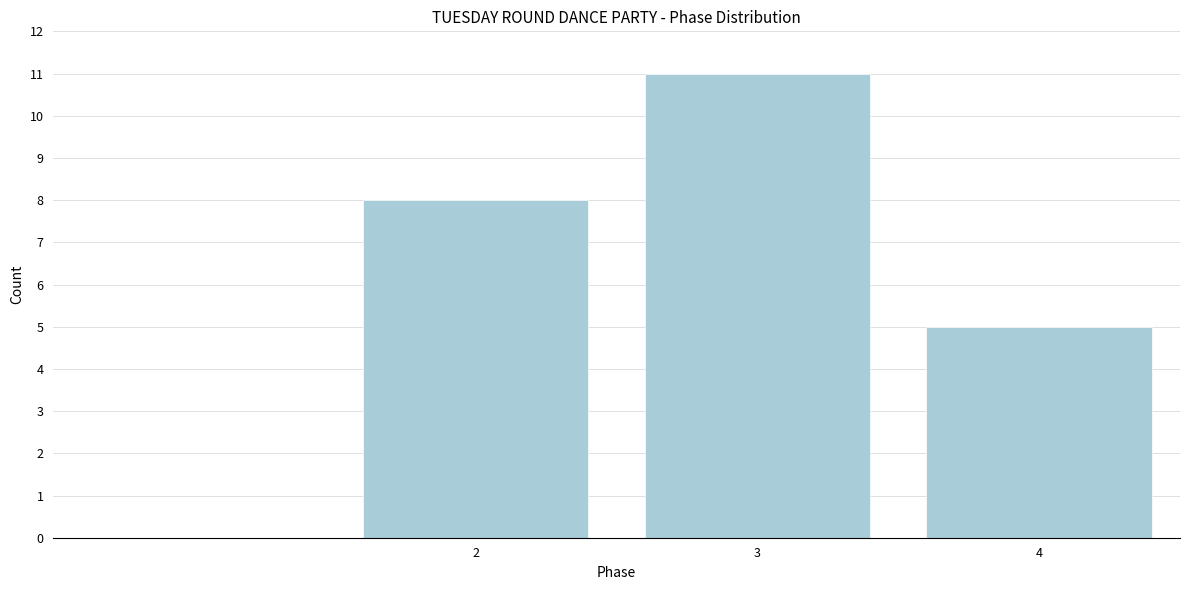

Reading left to right, transcribe all the data shown in this chart.

2=8	3=11	4=5